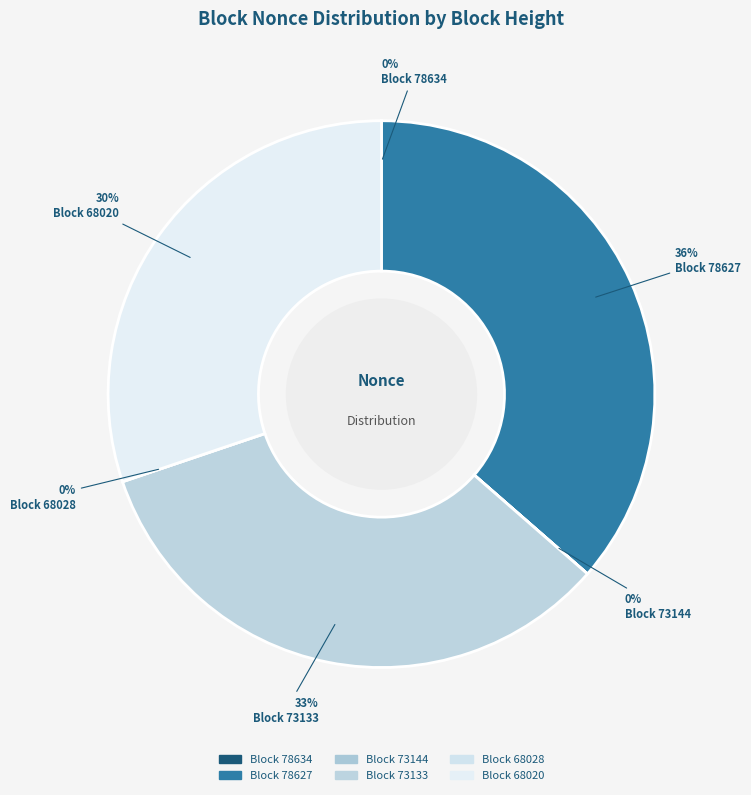

Is it true that 73133 is 33% of the pie?

True